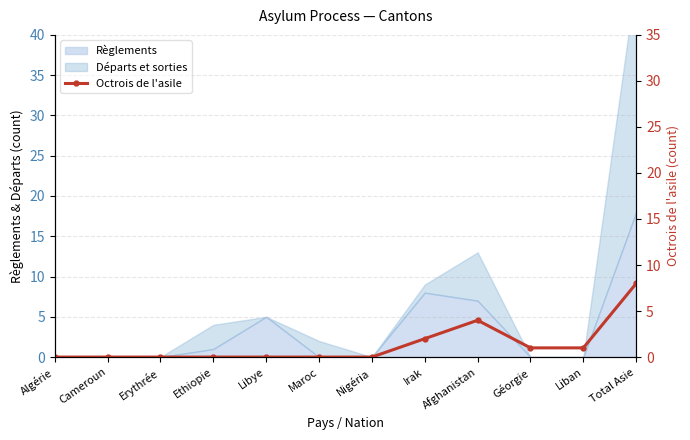

What is the sum of all values?

16